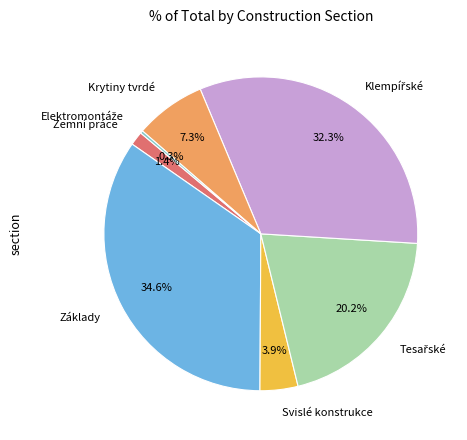

Is there a majority slice in this chart?

No